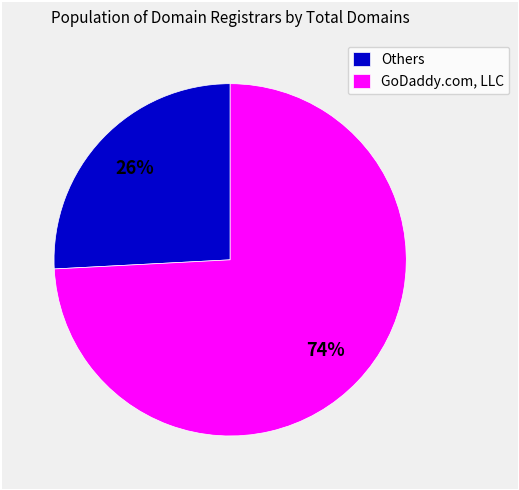

Does Others represent more than half of the total?

No